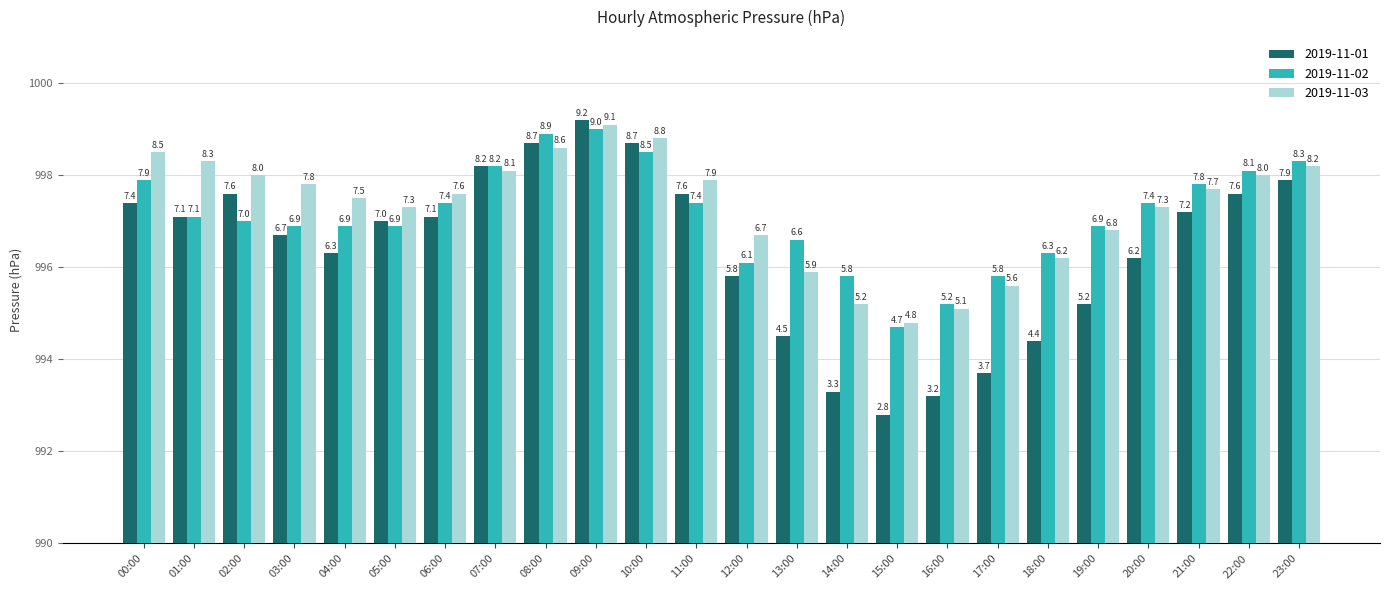

How many groups of bars are there?

24